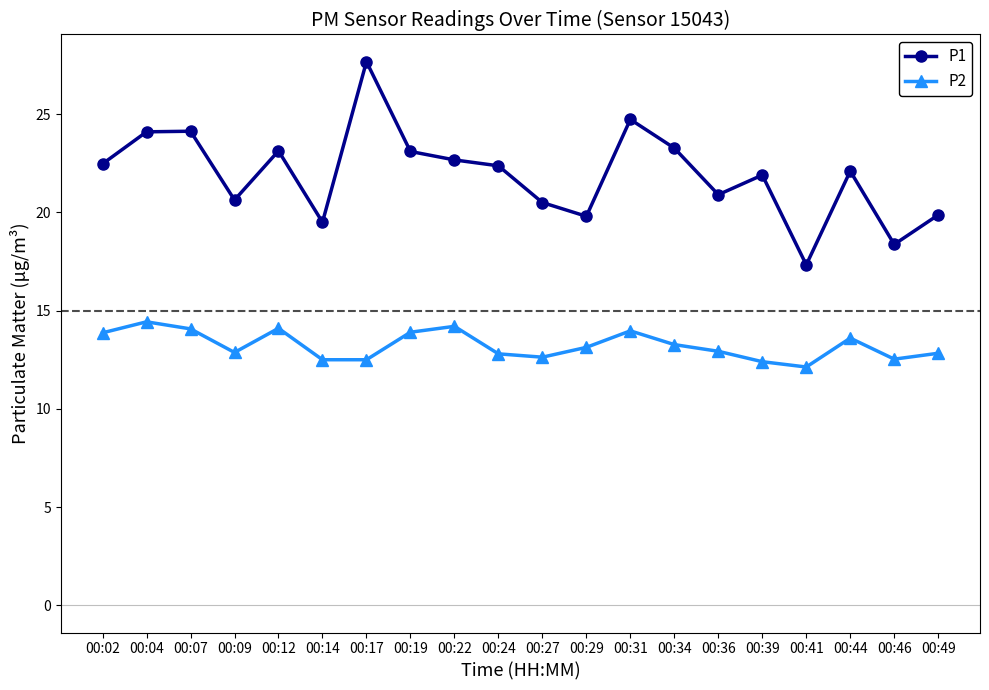

Rank the series by their maximum value, from highest to lowest.

P1, P2